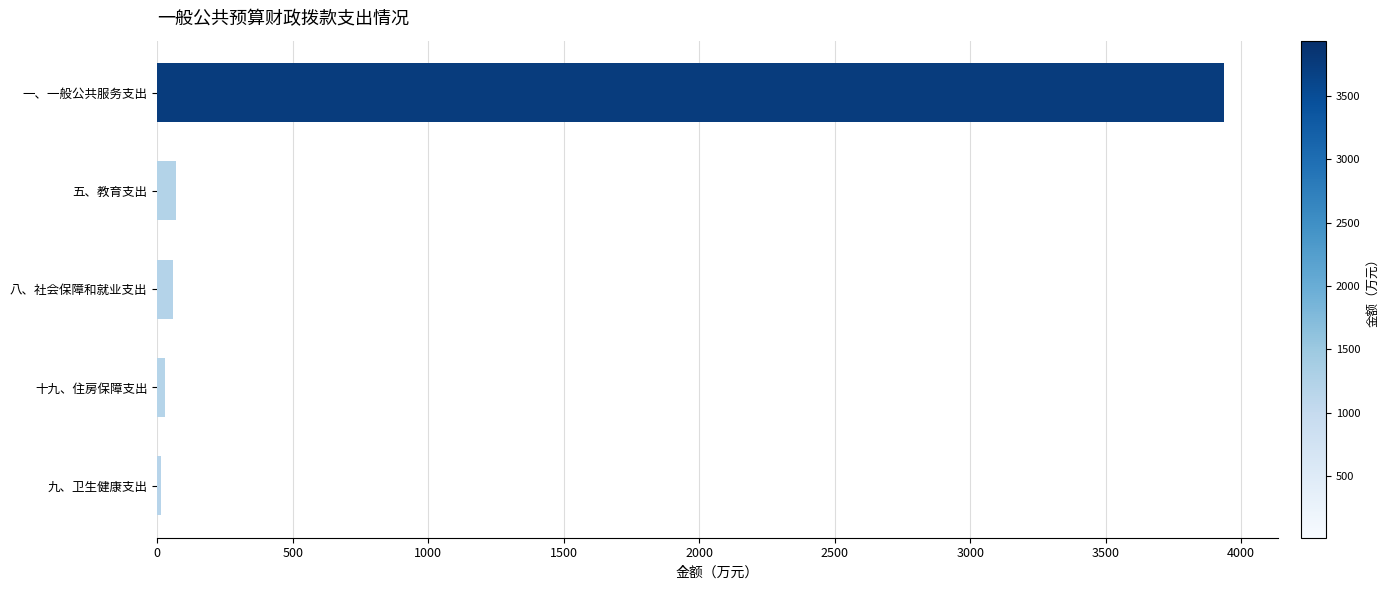

What is the difference between the maximum and minimum values?

3924.2